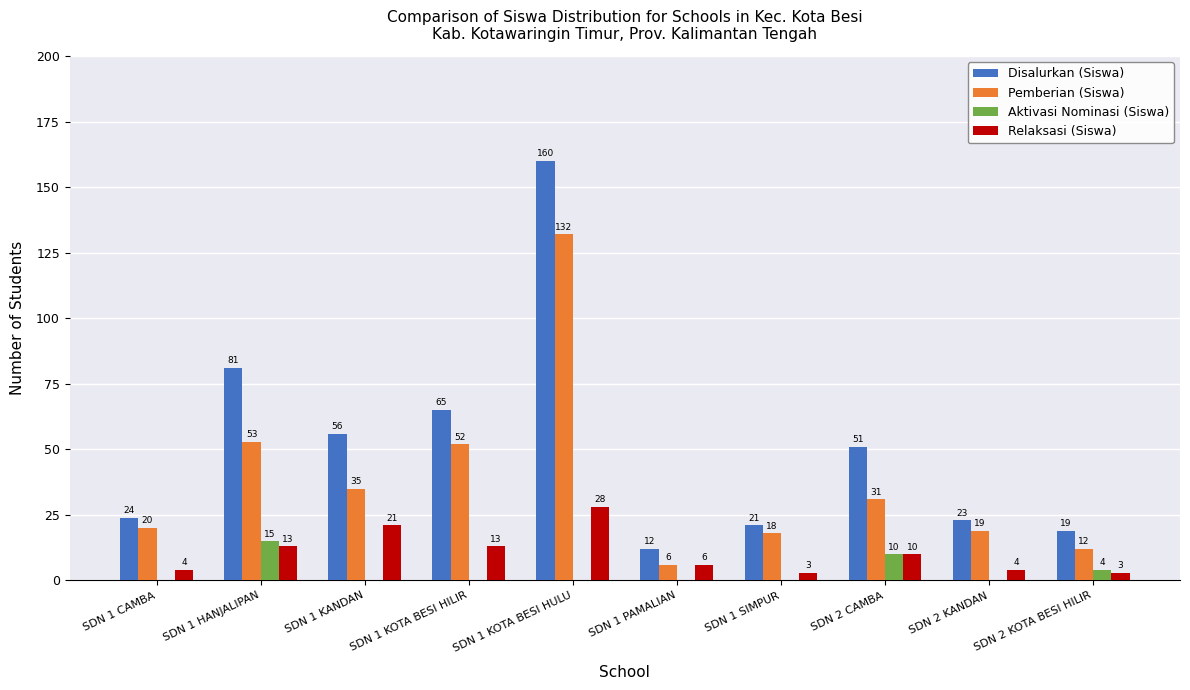

Which series has the largest range (max minus min)?

Disalurkan (Siswa)